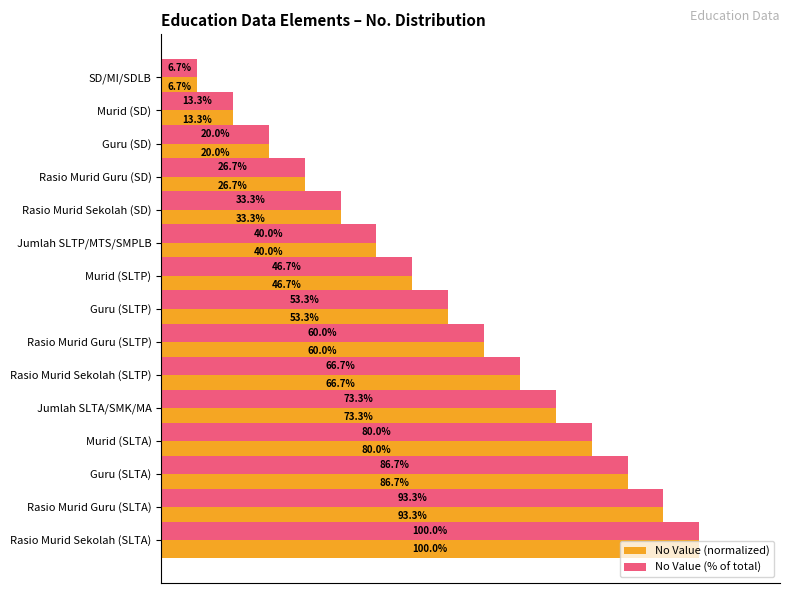

Which category has the highest value in the No Value (% of total) series?

Rasio Murid Sekolah (SLTA)